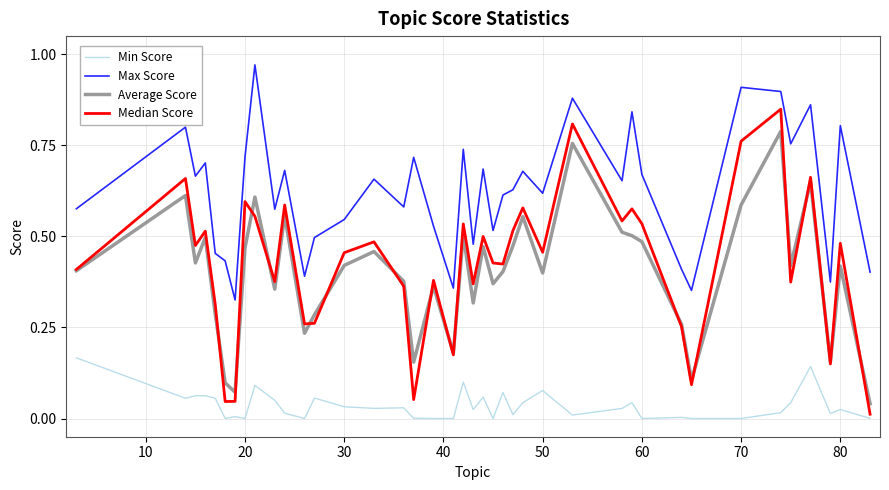

True or false: Max Score and Min Score cross at least once.

False